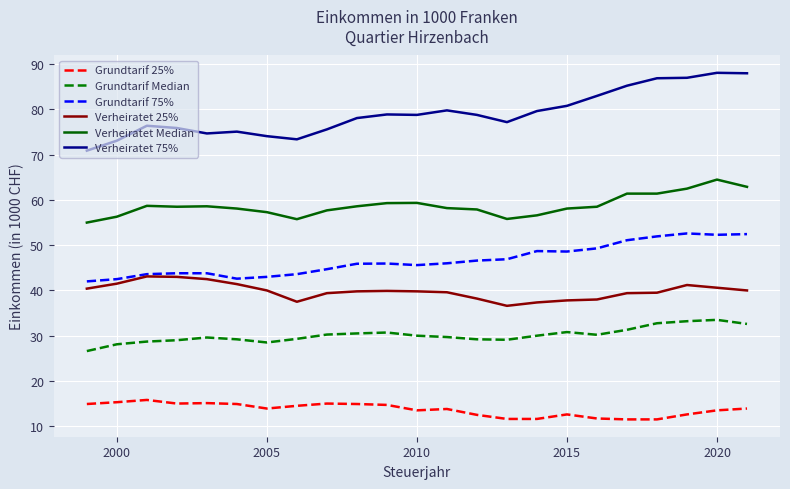

Which series has the largest range (max minus min)?

Verheiratet 75%